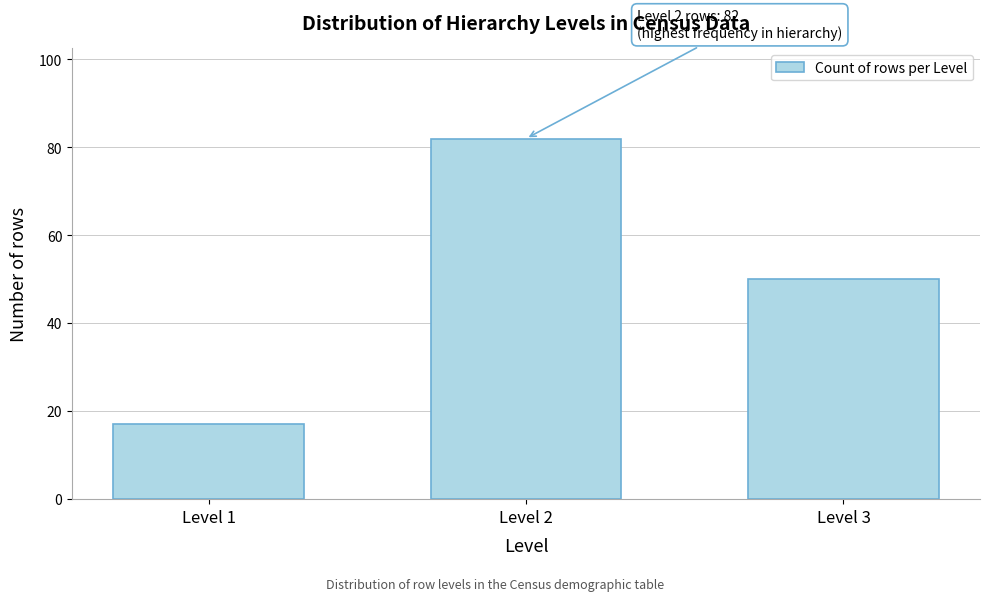

Reading right to left, what are all the values shown in this chart?

50	82	17